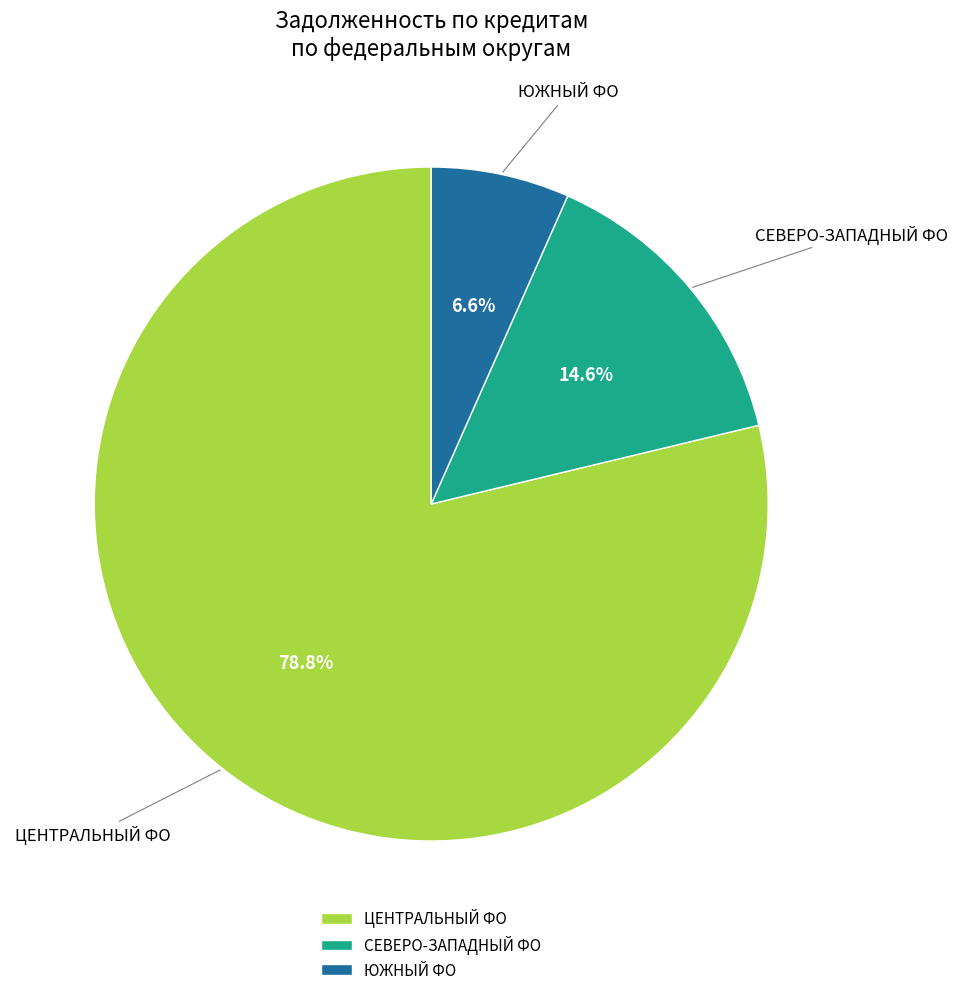

Rank the categories by value from highest to lowest.

ЦЕНТРАЛЬНЫЙ ФО, СЕВЕРО-ЗАПАДНЫЙ ФО, ЮЖНЫЙ ФО